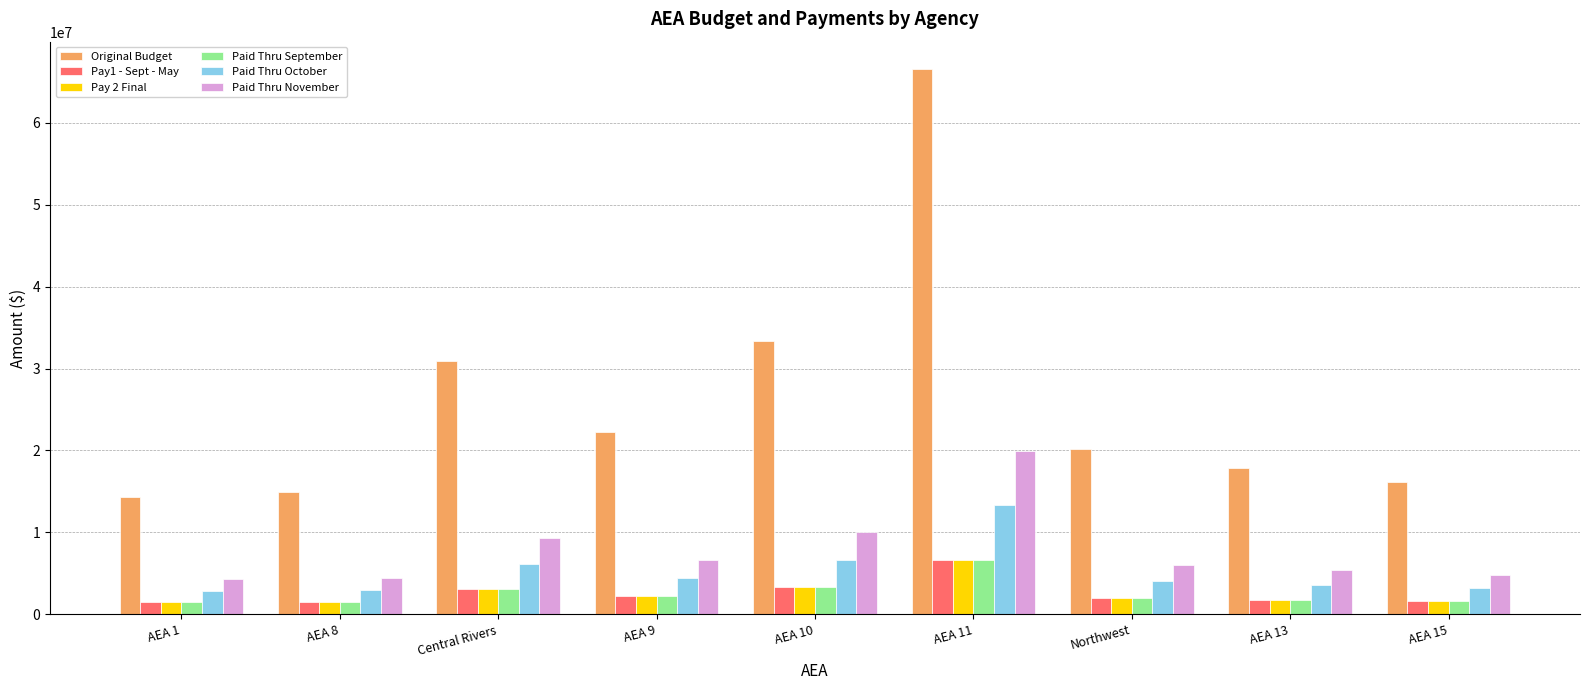

Which series has the widest spread of values?

Original Budget